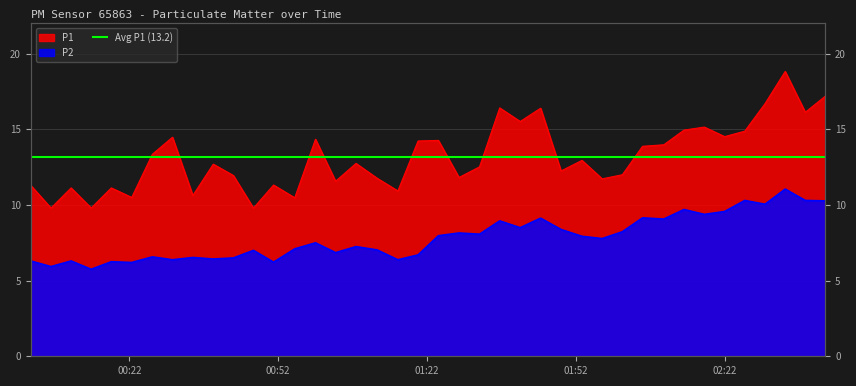

Reading left to right, transcribe all the data shown in this chart.

P1: 2023-06-14T00:02:08=11.3	2023-06-14T00:06:13=9.8	2023-06-14T00:10:16=11.1	2023-06-14T00:14:19=9.8	2023-06-14T00:18:22=11.1	2023-06-14T00:22:29=10.5	2023-06-14T00:26:38=13.3	2023-06-14T00:30:42=14.5	2023-06-14T00:34:48=10.6	2023-06-14T00:38:55=12.7	2023-06-14T00:42:58=11.9	2023-06-14T00:47:01=9.8	2023-06-14T00:51:04=11.3	2023-06-14T00:55:20=10.5	2023-06-14T00:59:31=14.3	2023-06-14T01:03:34=11.6	2023-06-14T01:07:41=12.8	2023-06-14T01:11:56=11.8	2023-06-14T01:16:07=10.9	2023-06-14T01:20:11=14.2	2023-06-14T01:24:17=14.3	2023-06-14T01:28:26=11.8	2023-06-14T01:32:34=12.5	2023-06-14T01:36:38=16.4	2023-06-14T01:40:46=15.5	2023-06-14T01:44:53=16.4	2023-06-14T01:49:00=12.2	2023-06-14T01:53:13=12.9	2023-06-14T01:57:17=11.7	2023-06-14T02:01:21=12.0	2023-06-14T02:05:25=13.9	2023-06-14T02:09:42=14.0	2023-06-14T02:13:46=14.9	2023-06-14T02:17:52=15.2	2023-06-14T02:21:58=14.5	2023-06-14T02:26:01=14.9	2023-06-14T02:30:06=16.7	2023-06-14T02:34:10=18.8	2023-06-14T02:38:13=16.1	2023-06-14T02:42:16=17.2
P2: 2023-06-14T00:02:08=6.3	2023-06-14T00:06:13=5.9	2023-06-14T00:10:16=6.3	2023-06-14T00:14:19=5.8	2023-06-14T00:18:22=6.2	2023-06-14T00:22:29=6.2	2023-06-14T00:26:38=6.6	2023-06-14T00:30:42=6.4	2023-06-14T00:34:48=6.5	2023-06-14T00:38:55=6.4	2023-06-14T00:42:58=6.5	2023-06-14T00:47:01=7.0	2023-06-14T00:51:04=6.2	2023-06-14T00:55:20=7.1	2023-06-14T00:59:31=7.5	2023-06-14T01:03:34=6.8	2023-06-14T01:07:41=7.2	2023-06-14T01:11:56=7.0	2023-06-14T01:16:07=6.4	2023-06-14T01:20:11=6.7	2023-06-14T01:24:17=8.0	2023-06-14T01:28:26=8.2	2023-06-14T01:32:34=8.1	2023-06-14T01:36:38=8.9	2023-06-14T01:40:46=8.5	2023-06-14T01:44:53=9.1	2023-06-14T01:49:00=8.4	2023-06-14T01:53:13=7.9	2023-06-14T01:57:17=7.8	2023-06-14T02:01:21=8.2	2023-06-14T02:05:25=9.2	2023-06-14T02:09:42=9.1	2023-06-14T02:13:46=9.7	2023-06-14T02:17:52=9.4	2023-06-14T02:21:58=9.6	2023-06-14T02:26:01=10.3	2023-06-14T02:30:06=10.1	2023-06-14T02:34:10=11.1	2023-06-14T02:38:13=10.3	2023-06-14T02:42:16=10.3